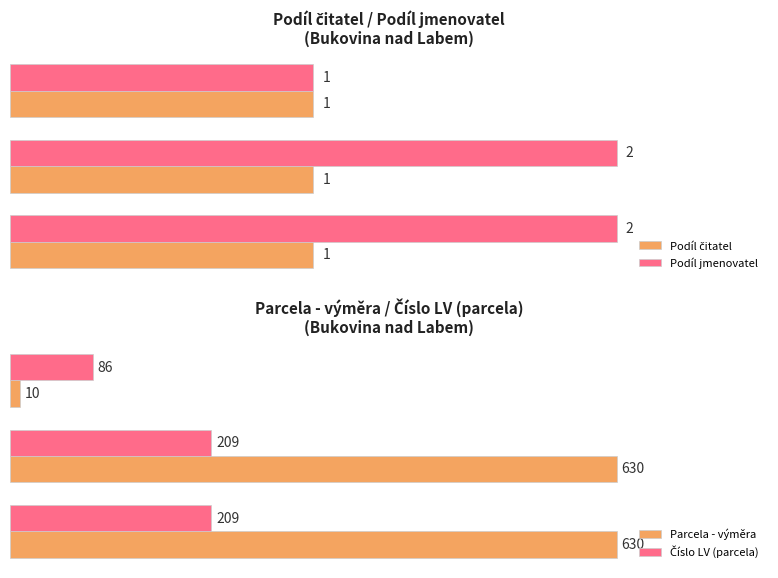

Which series has the largest total across all categories?

Parcela - výměra